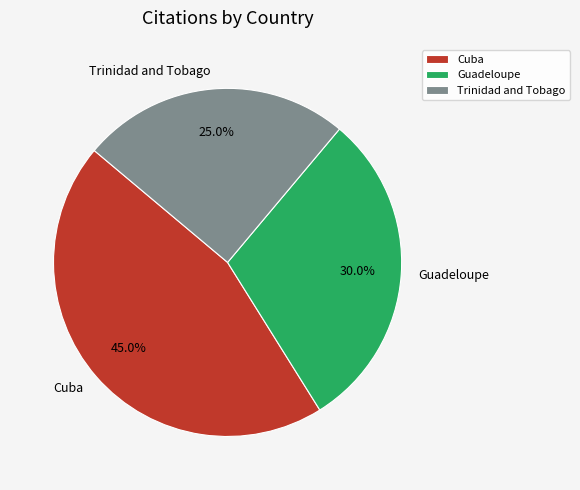

Is it true that Guadeloupe is 30% of the pie?

True